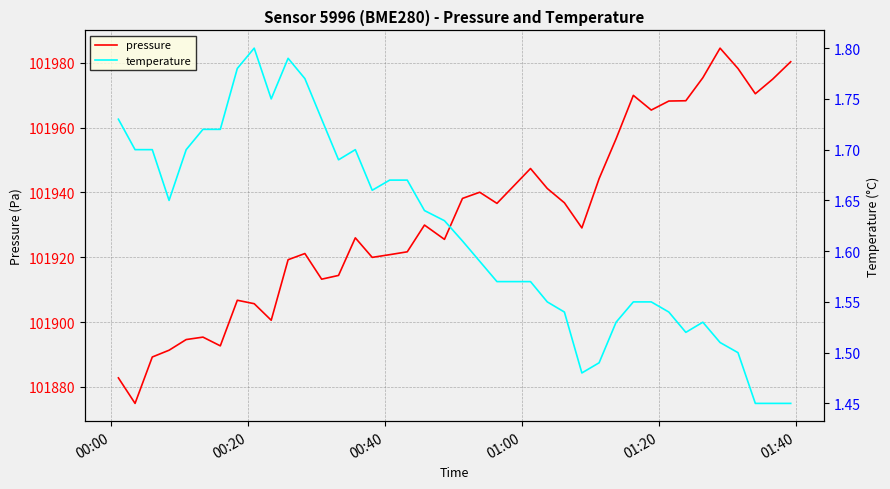

What is the minimum value for pressure?

101874.9